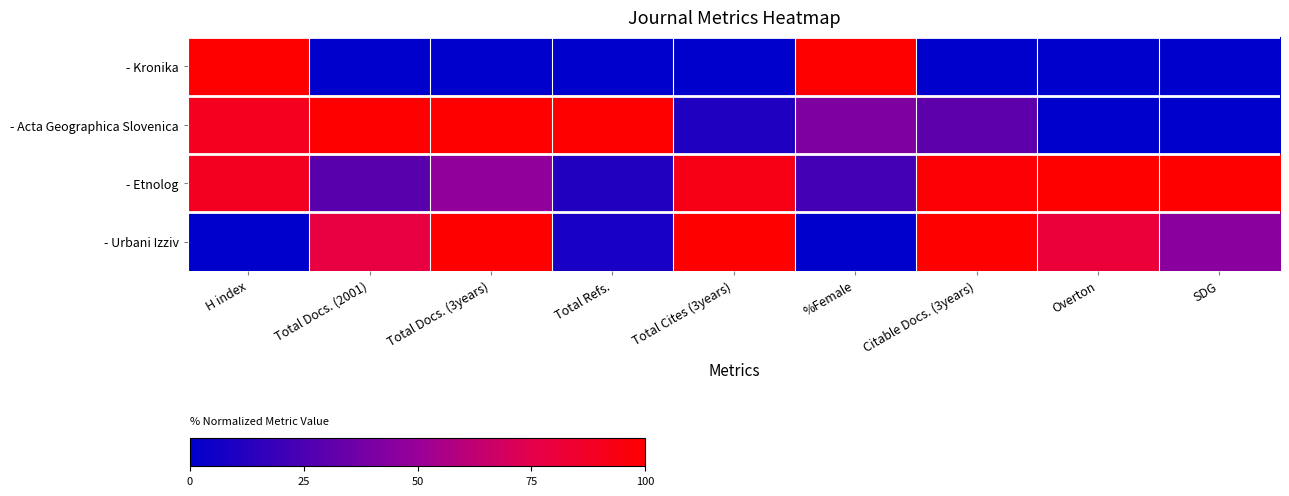

Count the number of data series in this chart.

4